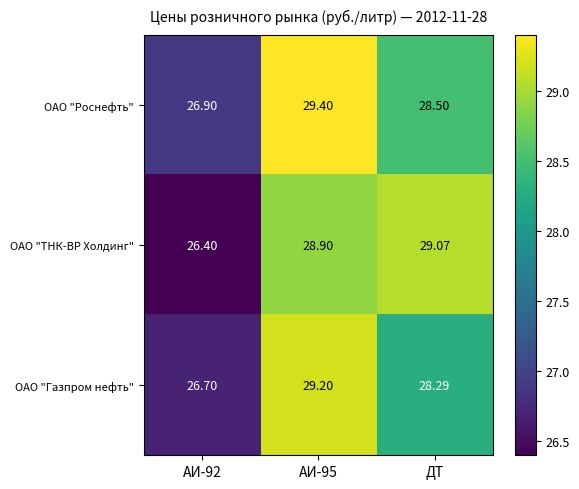

List the series in order of their peak value, lowest first.

ОАО "ТНК-ВР Холдинг", ОАО "Газпром нефть", ОАО "Роснефть"